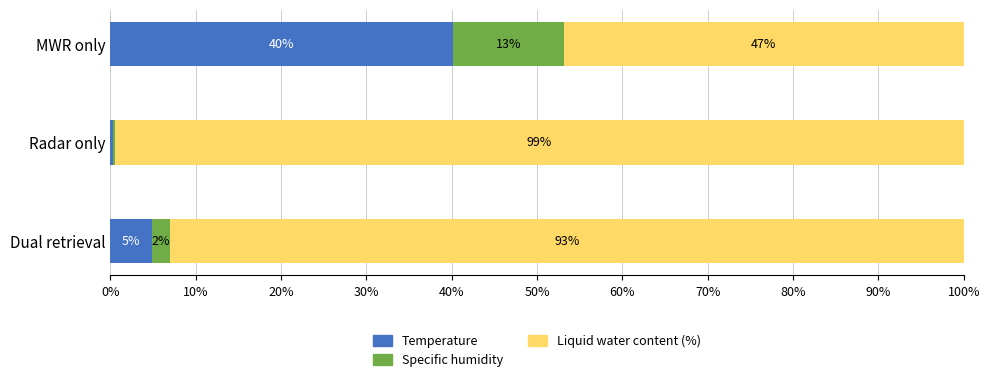

True or false: Temperature has a value of 57.4 at MWR only.

False